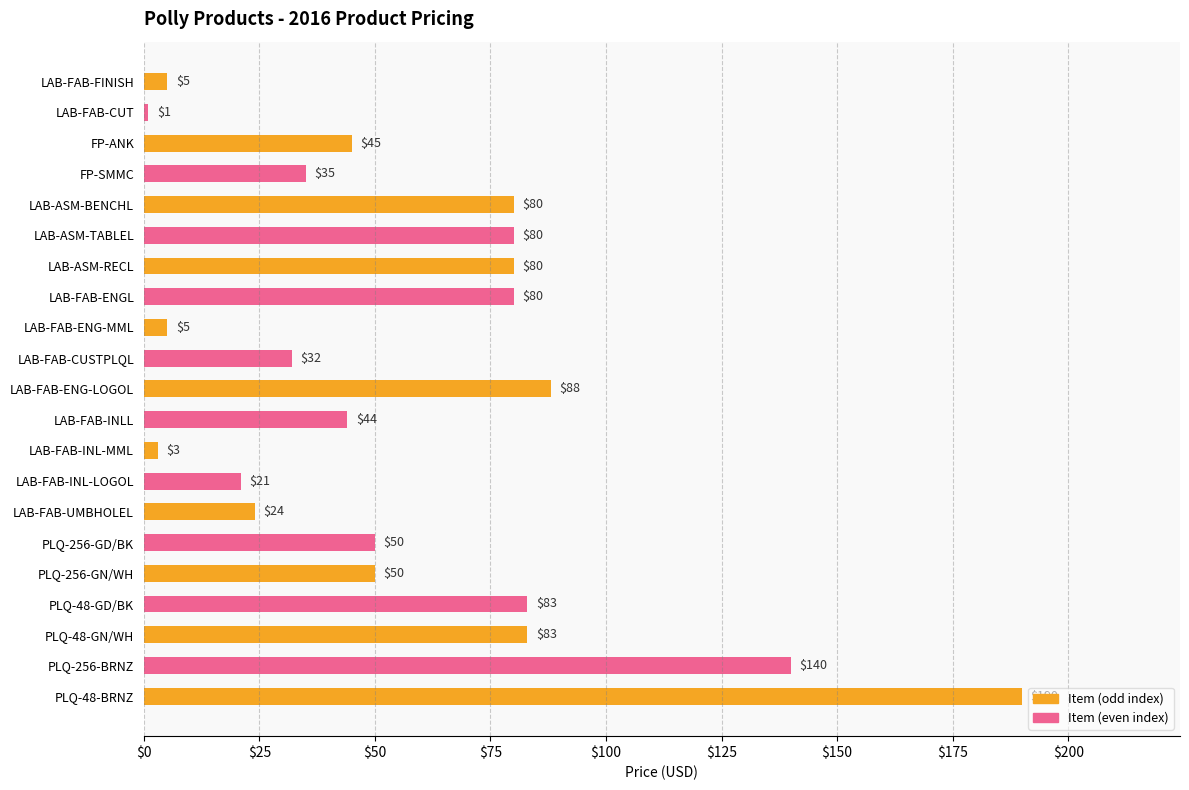

How many bars are there in total?

21